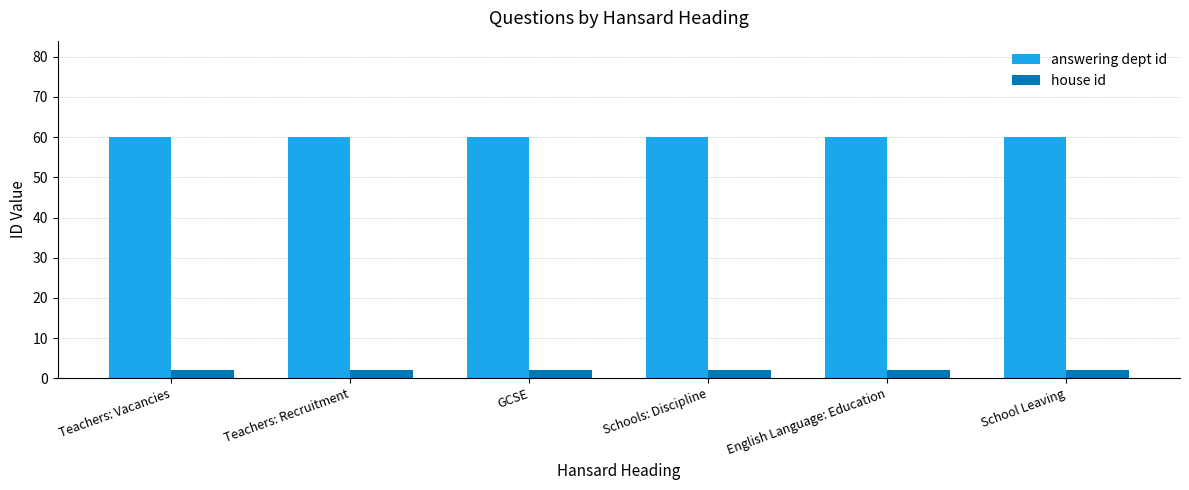

List the series in order of their overall mean, highest first.

answering dept id, house id